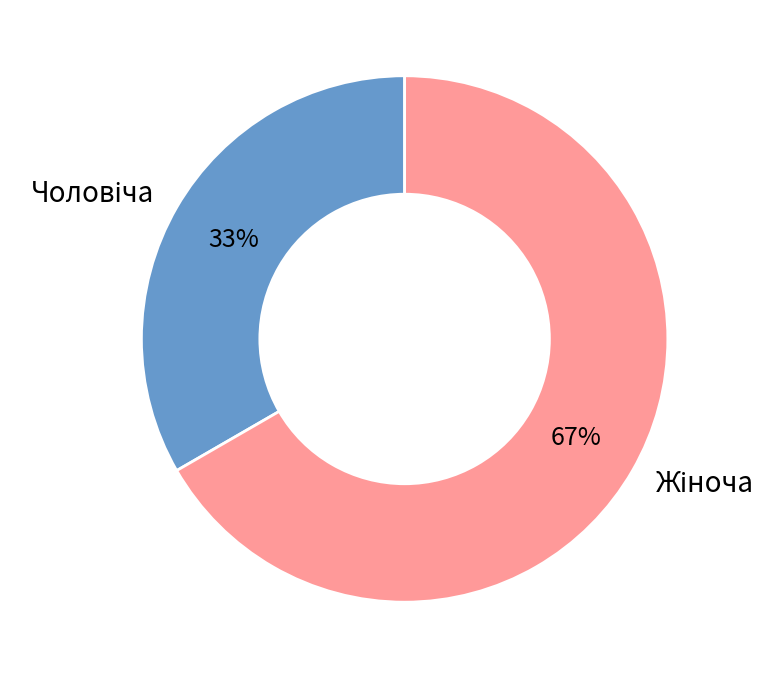

To the nearest percent, what is the average slice percentage?

50%